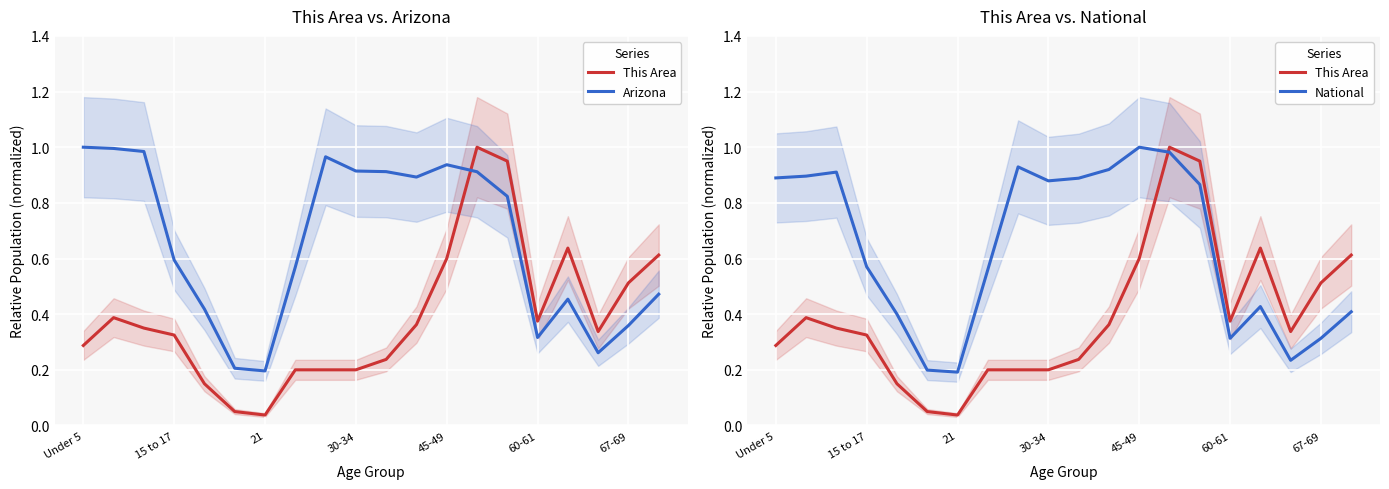

What is the value of the Arizona point at the 7th from the left?

0.2